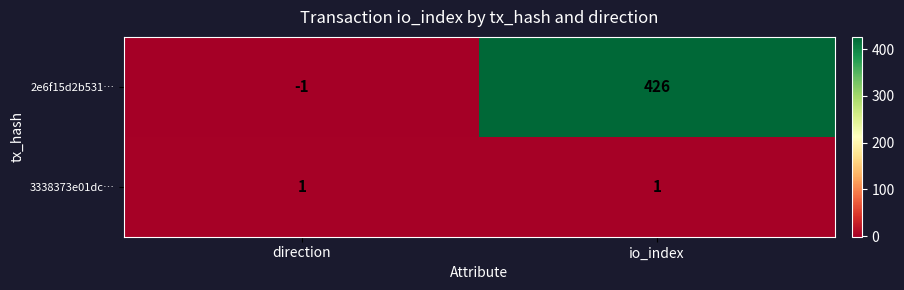

Which series has the largest total across all categories?

2e6f15d2b531…